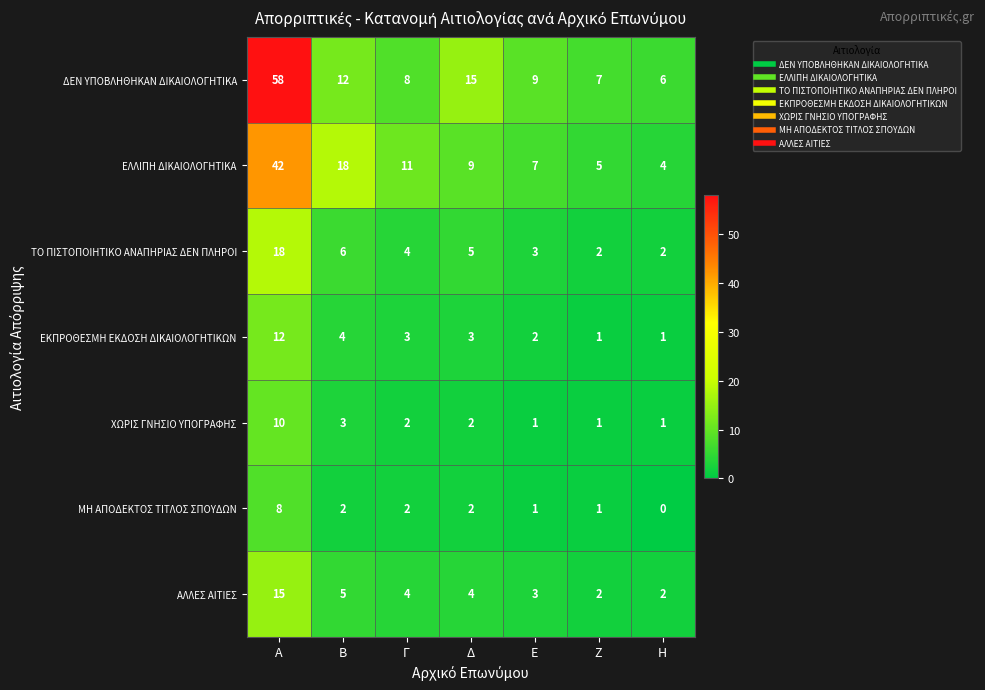

What value does the ΔΕΝ ΥΠΟΒΛΗΘΗΚΑΝ ΔΙΚΑΙOΛΟΓΗΤΙΚΑ series have at Γ, to the nearest 10?

10